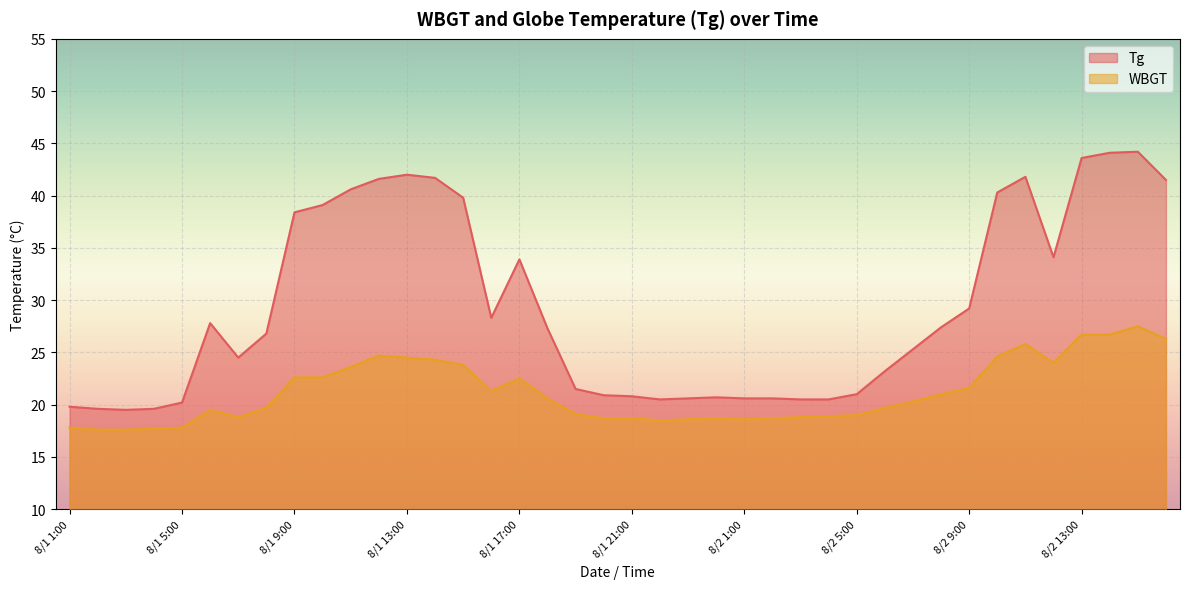

What is the average value of the WBGT series?

21.2